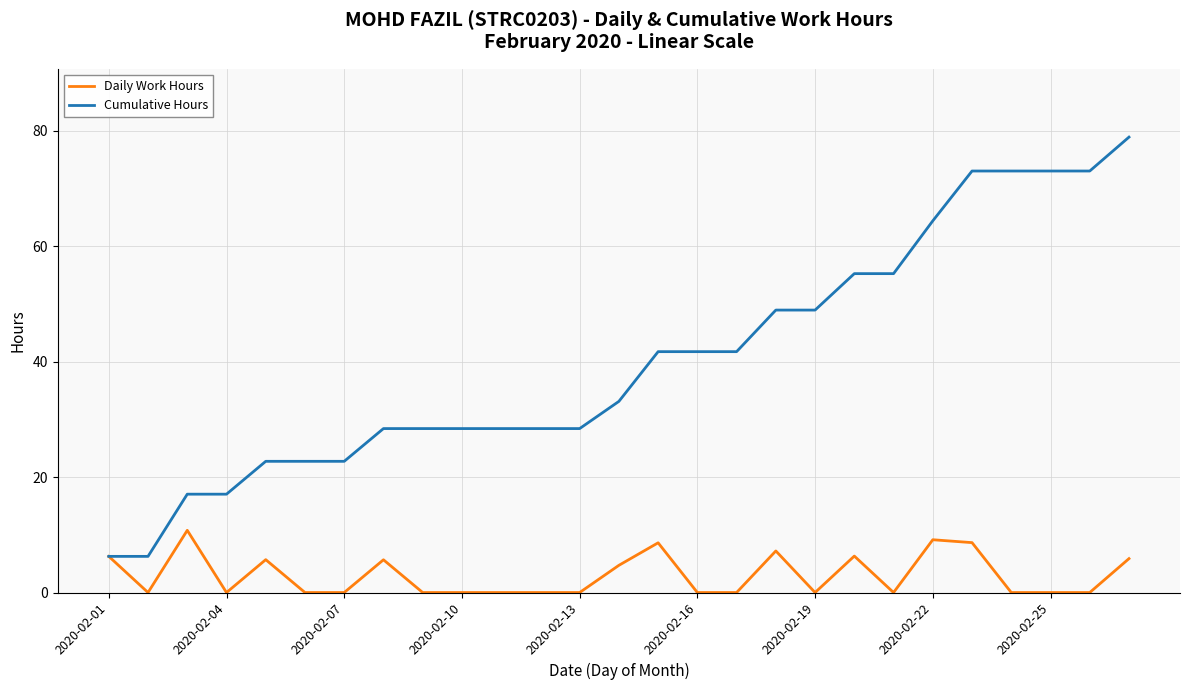

How many values in the Cumulative Hours series exceed 33?

14